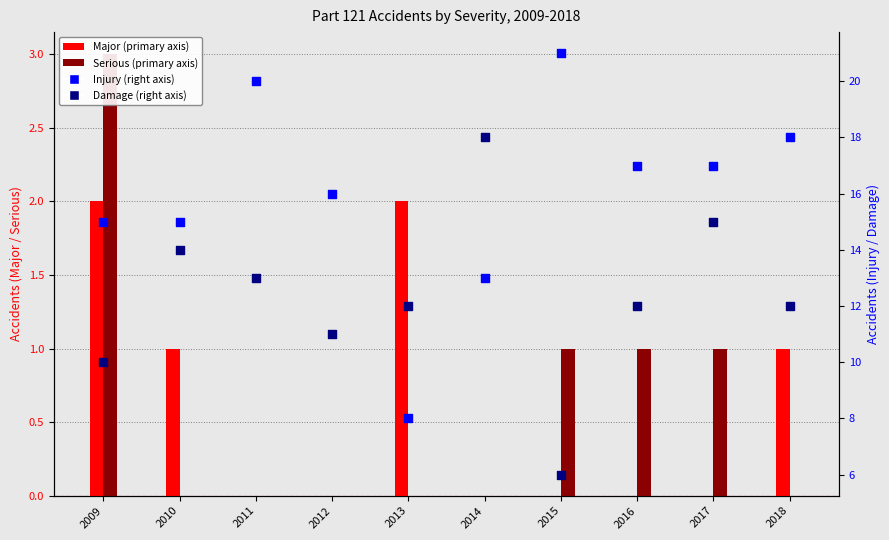

Is the value of Damage at 2010 greater than the value of Injury at 2014?

Yes